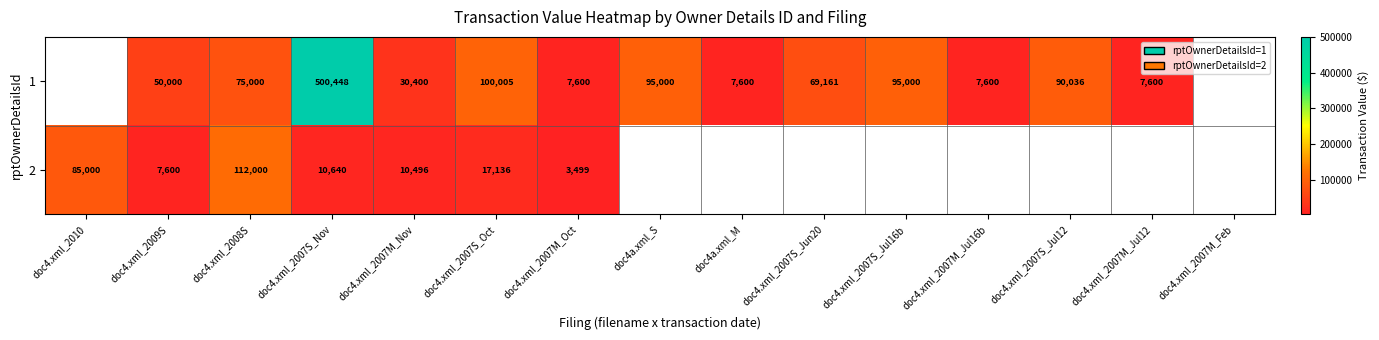

The 2 series shows 167583 at doc4.xml_2008S. True or false?

False